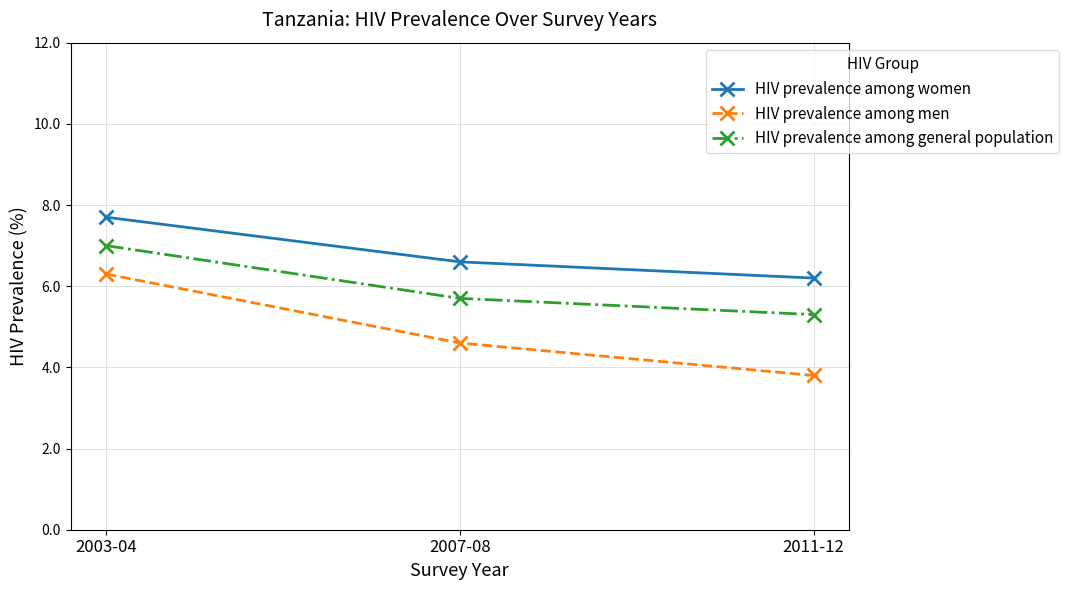

What is the difference between the highest and lowest values at 2007-08?

2.0